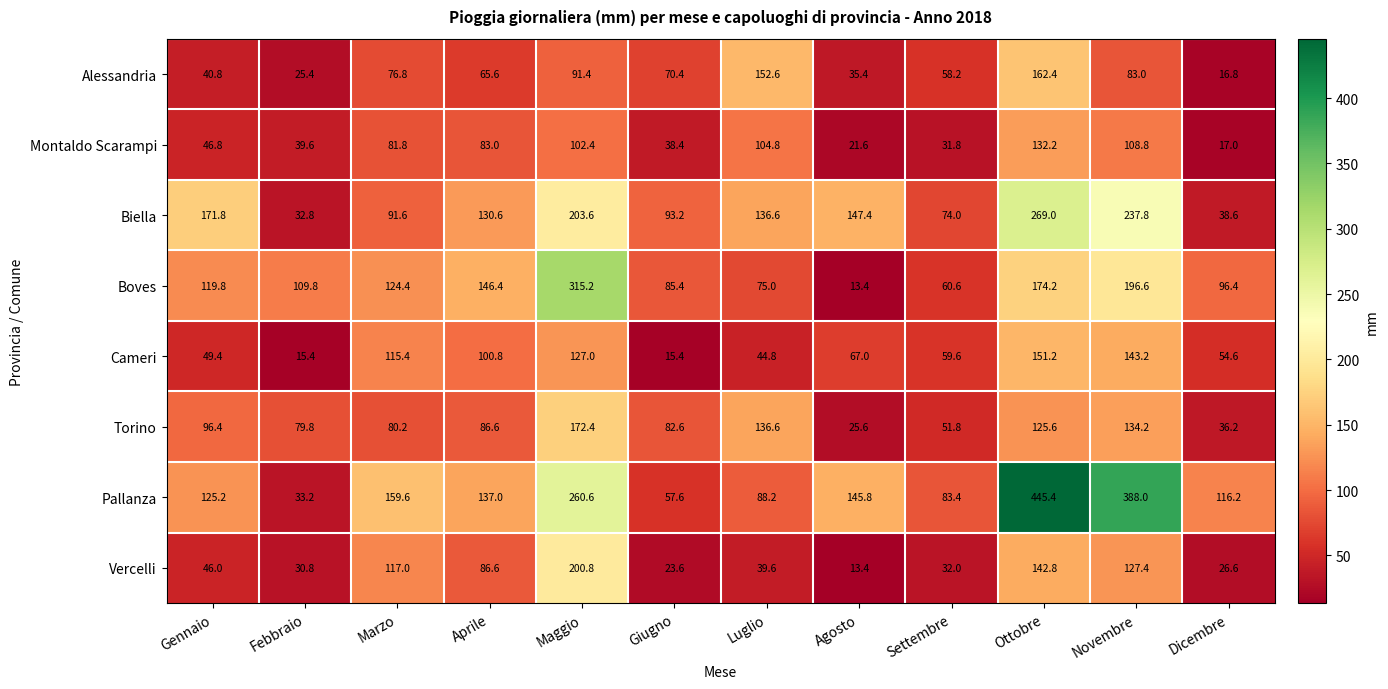

What is the spread (max minus min) of values at Settembre?

51.6